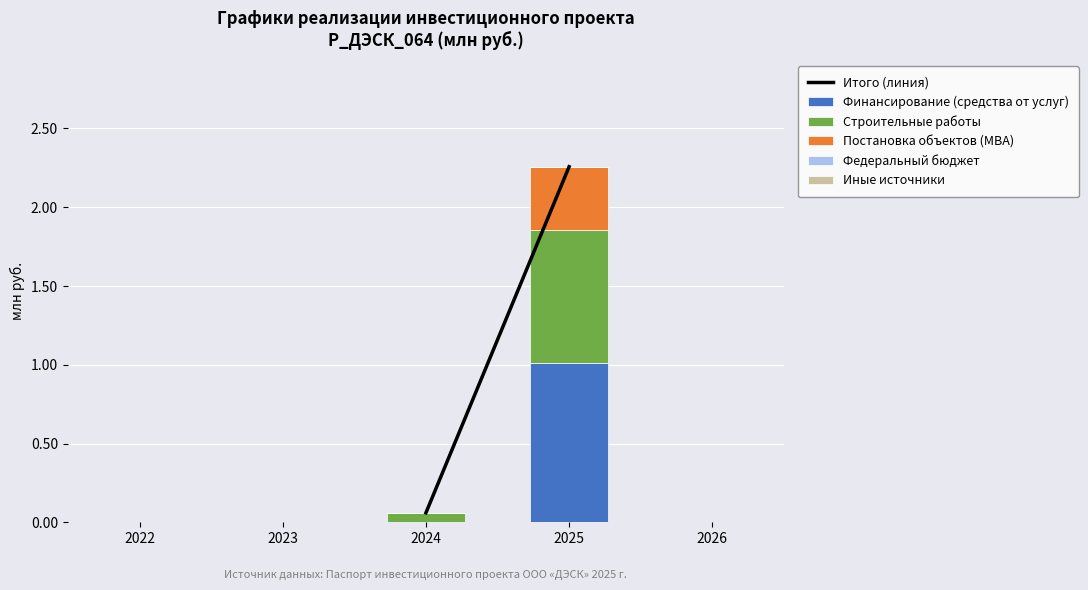

Which category has the highest value across all series?

2025